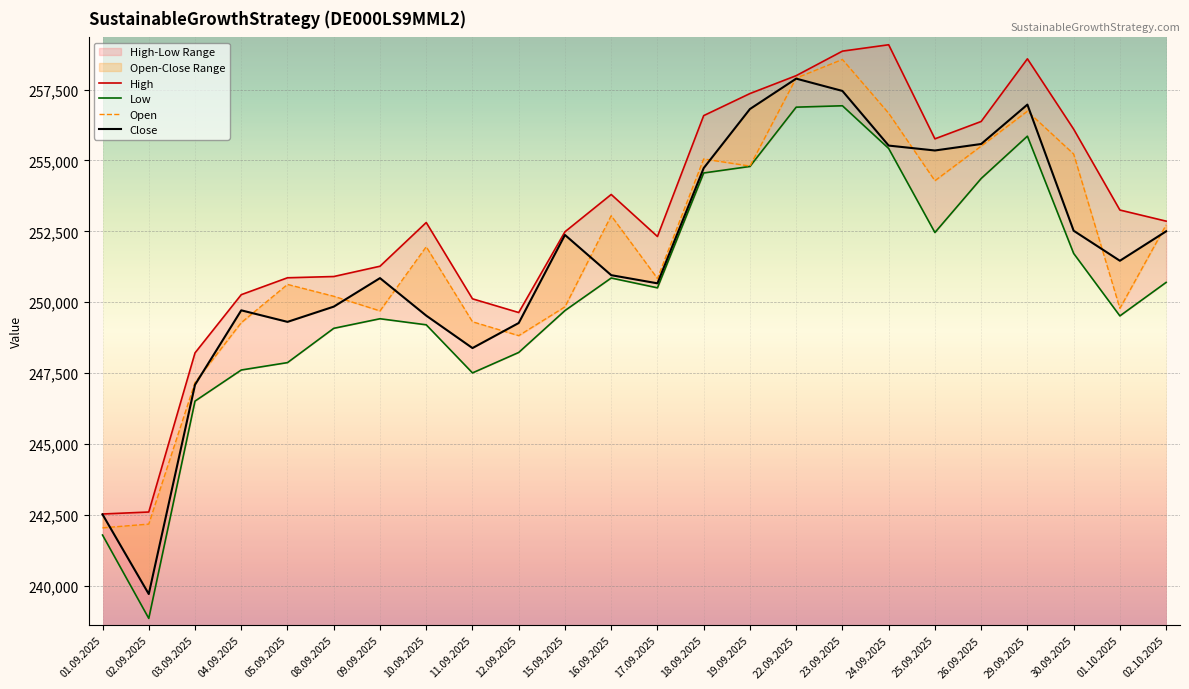

The Low series shows 251720 at 30.09.2025. True or false?

True